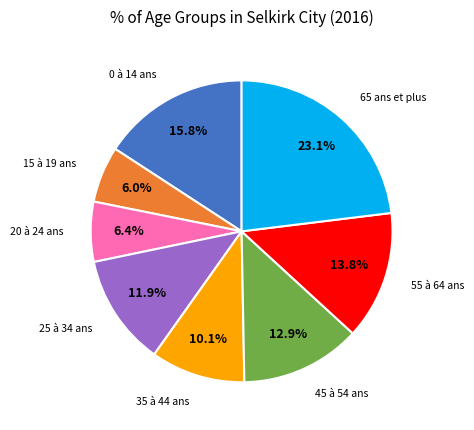

Does any single category account for the majority?

No